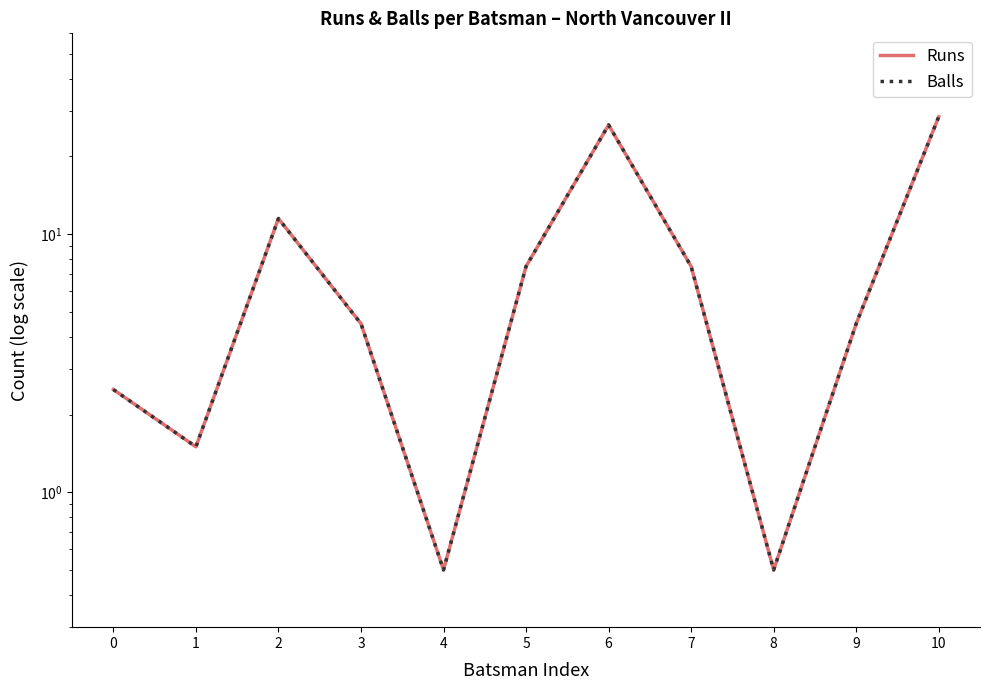

Reading left to right, transcribe all the data shown in this chart.

Runs: 2.5	1.5	11.5	4.5	0.5	7.5	26.5	7.5	0.5	4.5	28.5
Balls: 2.5	1.5	11.5	4.5	0.5	7.5	26.5	7.5	0.5	4.5	28.5